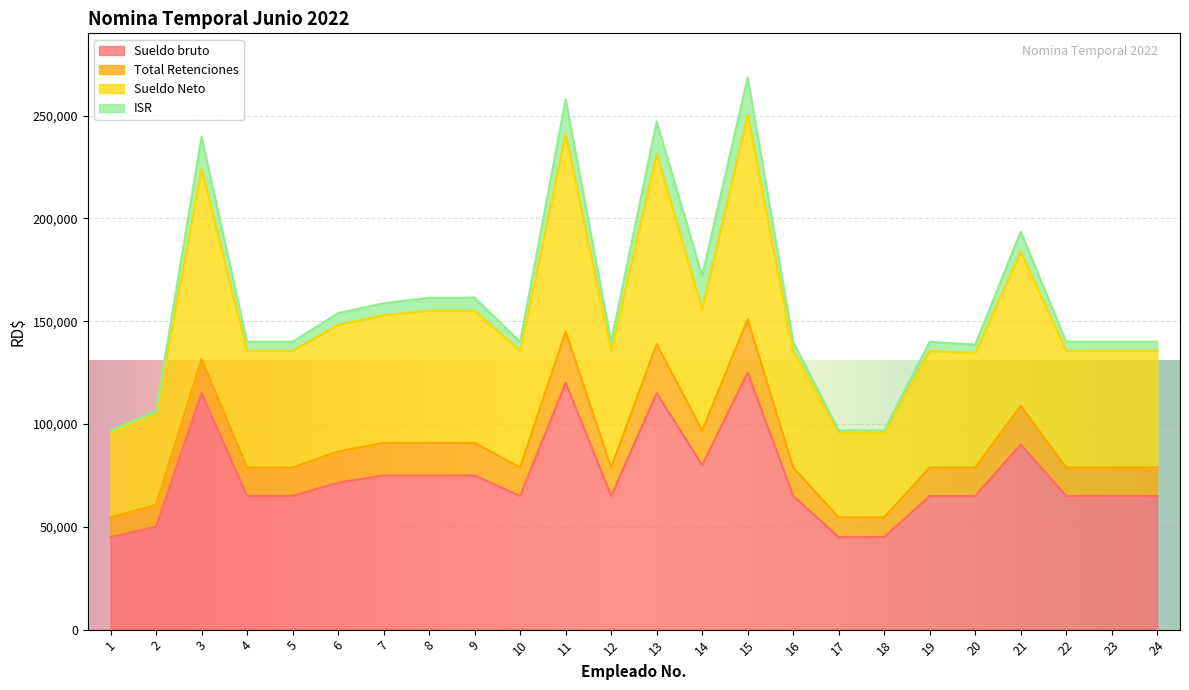

The value of Sueldo Neto at 3 is 224015.9. True or false?

True